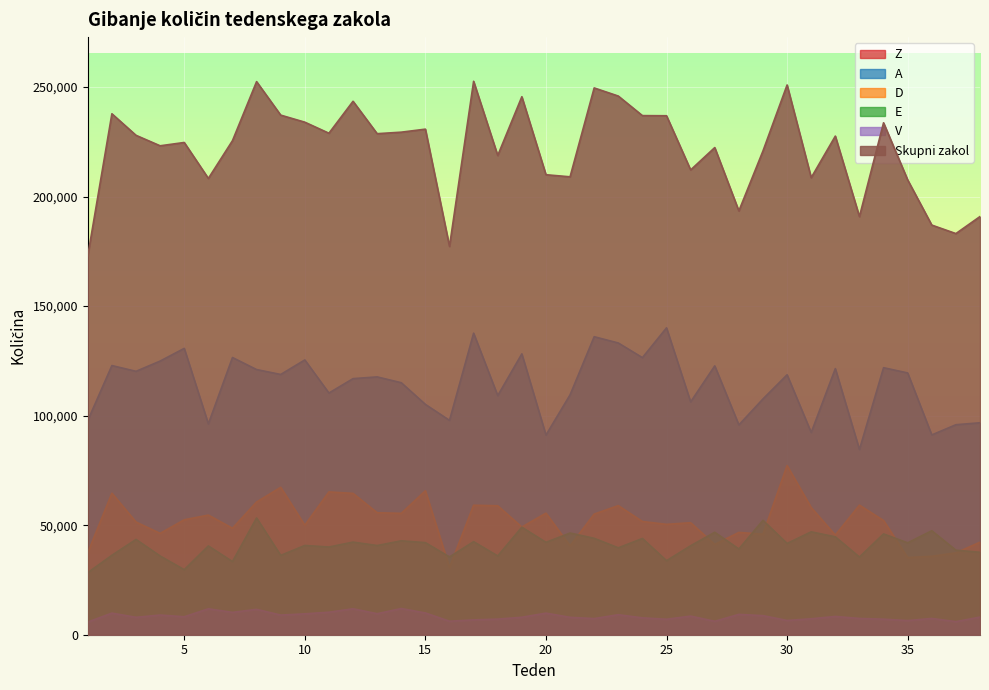

How many times do D and E cross each other?

10